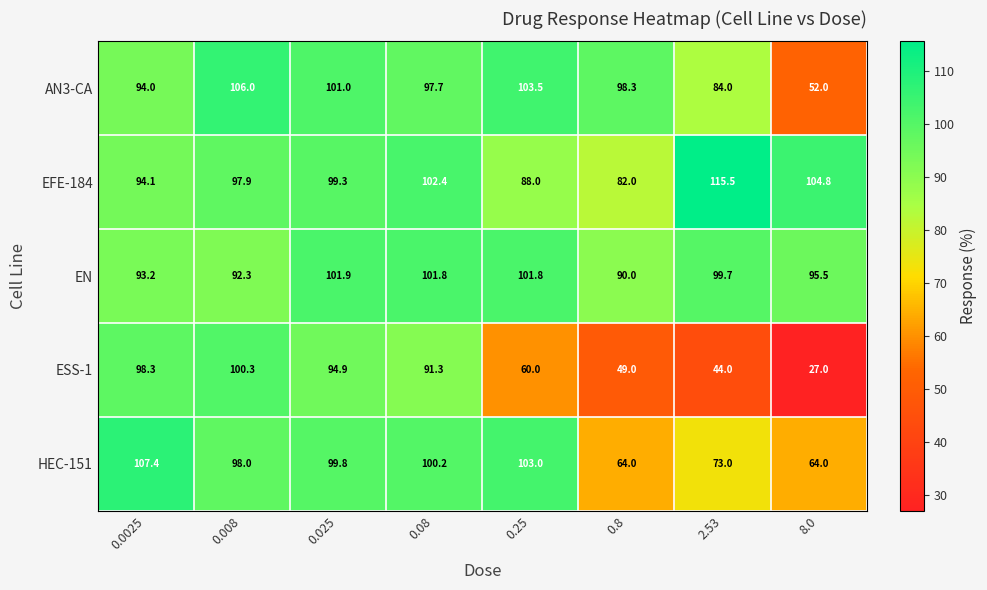

Count the number of categories in the chart.

8